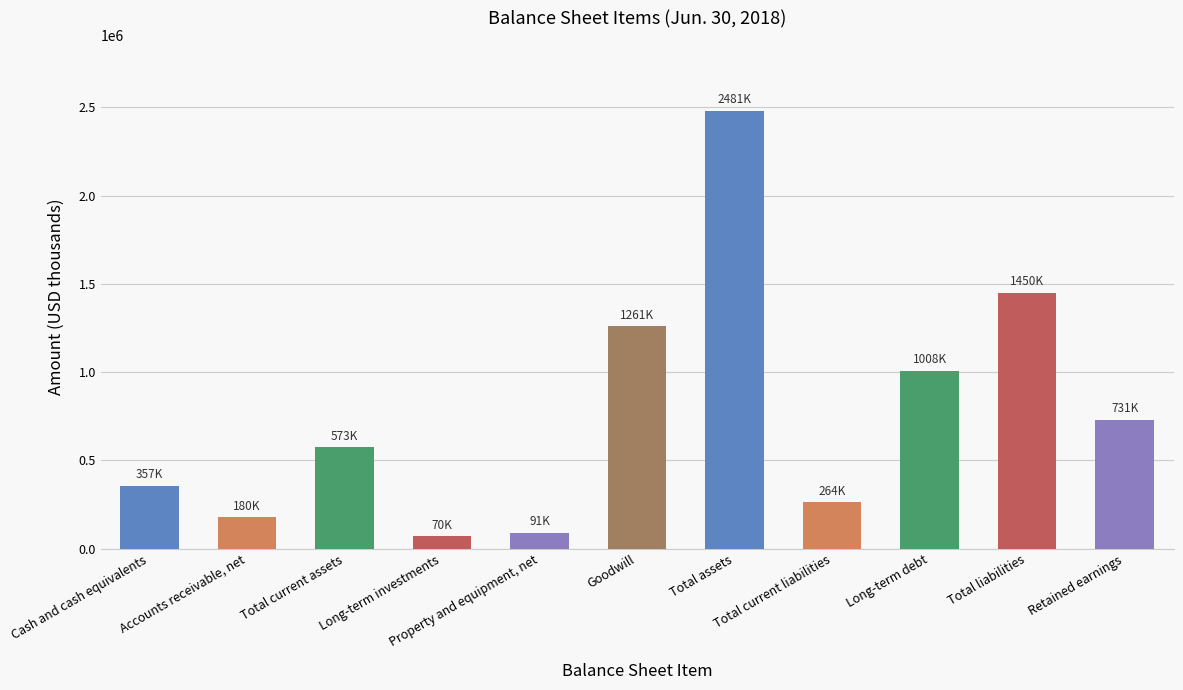

How many series are shown in this chart?

1